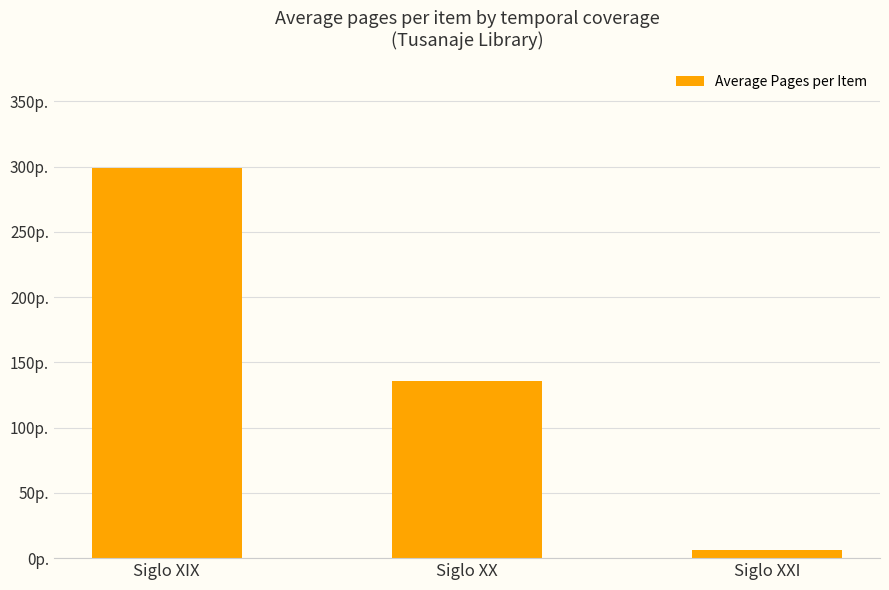

What is the sum of the values at Siglo XX and Siglo XIX?

434.8